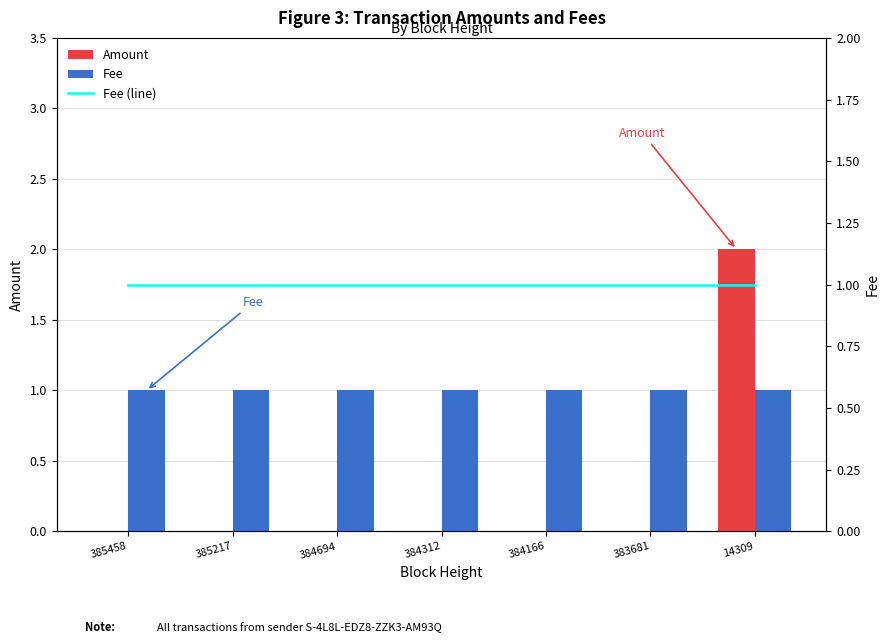

Which has a higher value, 385217 or 384166?

385217